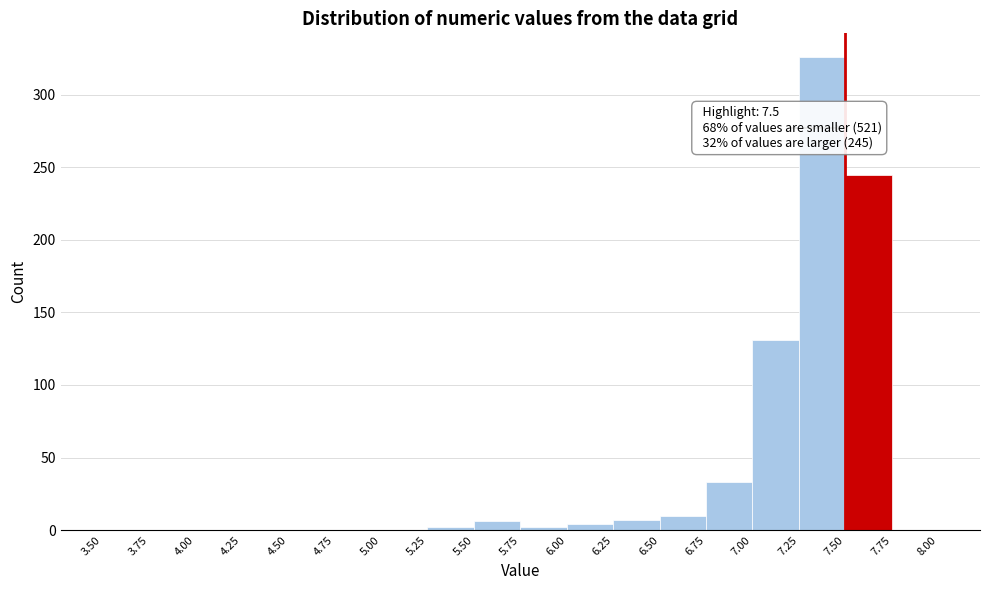

Over which range of the x-axis is the bar tallest?

7.25 to 7.50